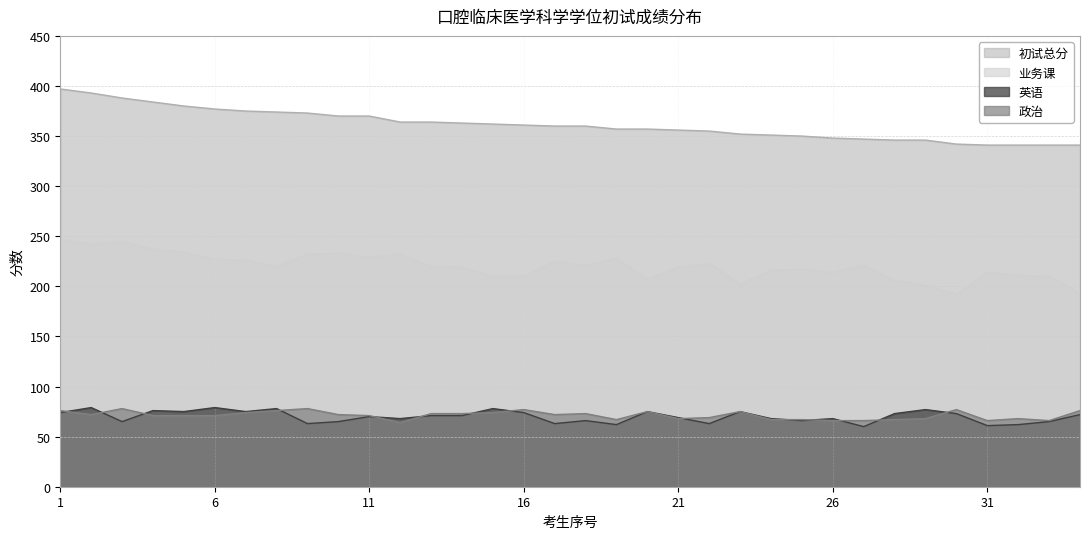

What is the approximate value of 英语 at 5?

75